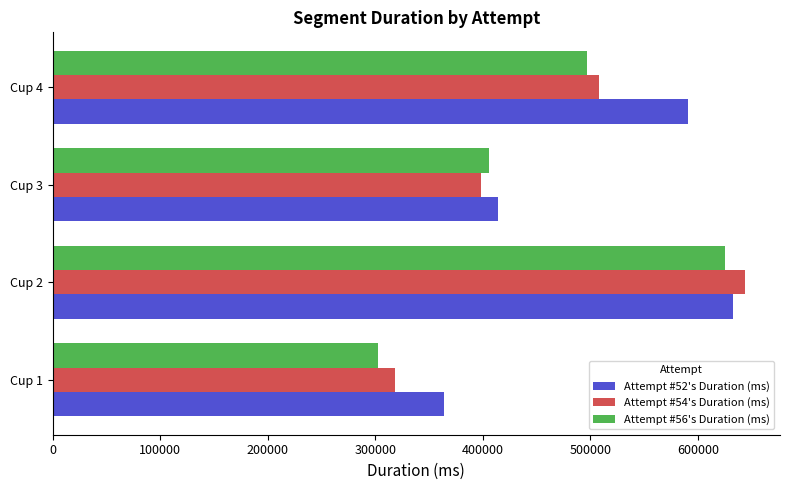

List the labels in order of Attempt #54's Duration (ms) value, smallest first.

Cup 1, Cup 3, Cup 4, Cup 2